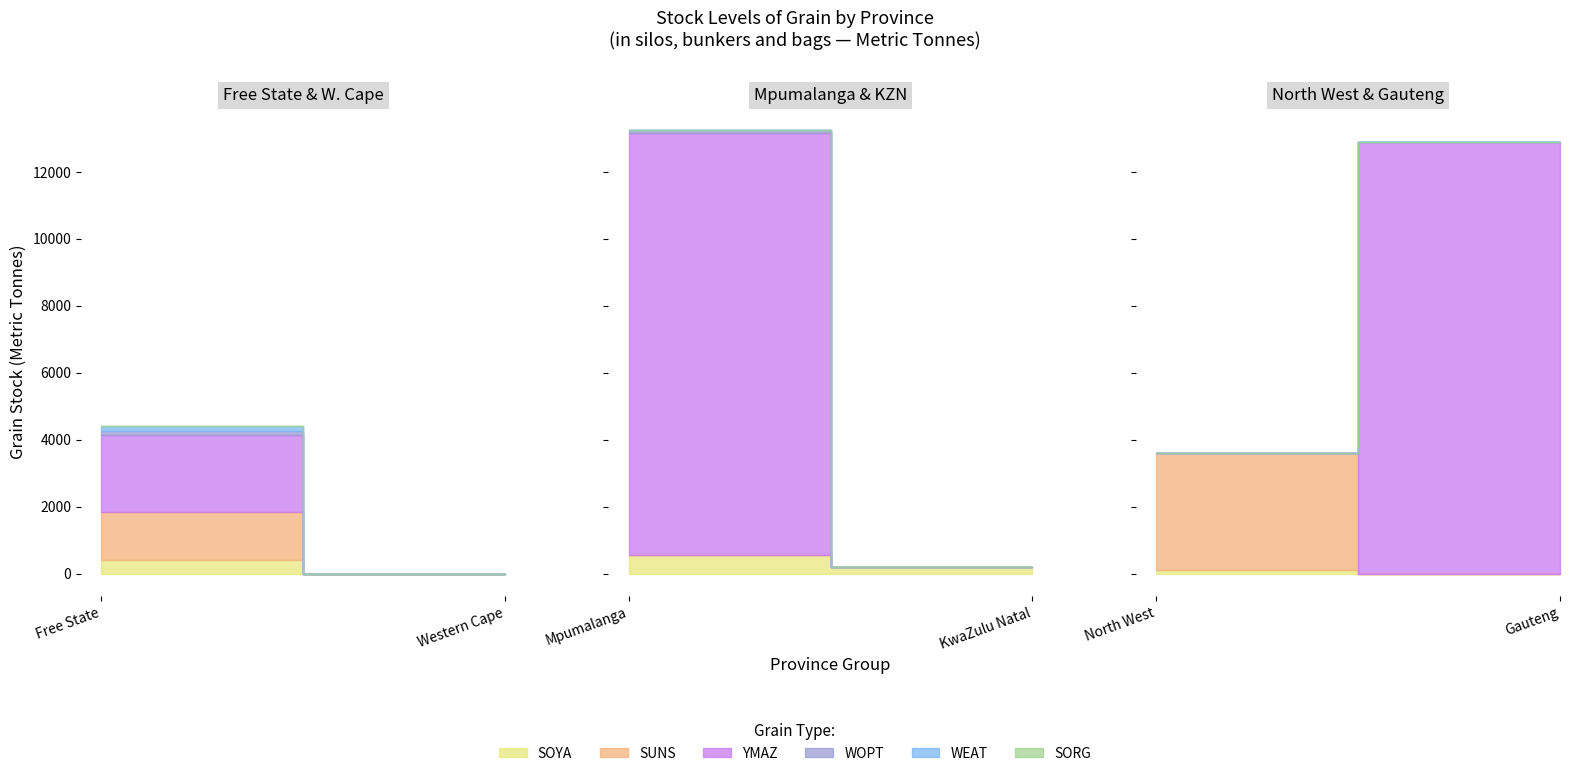

How many data points in WOPT are above 0?

2